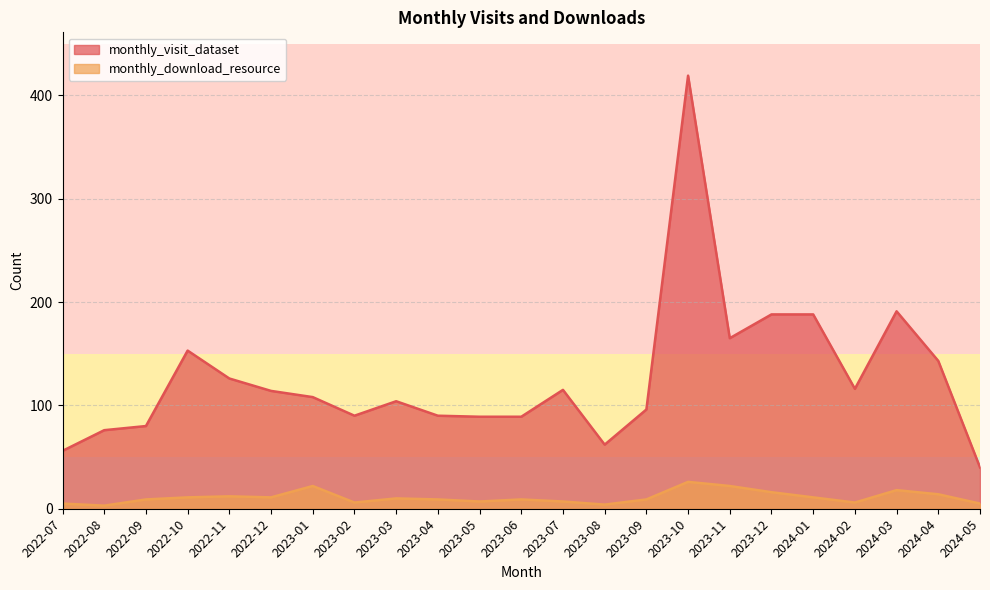

Is it true that monthly_download_resource equals 5 at 2024-05?

True